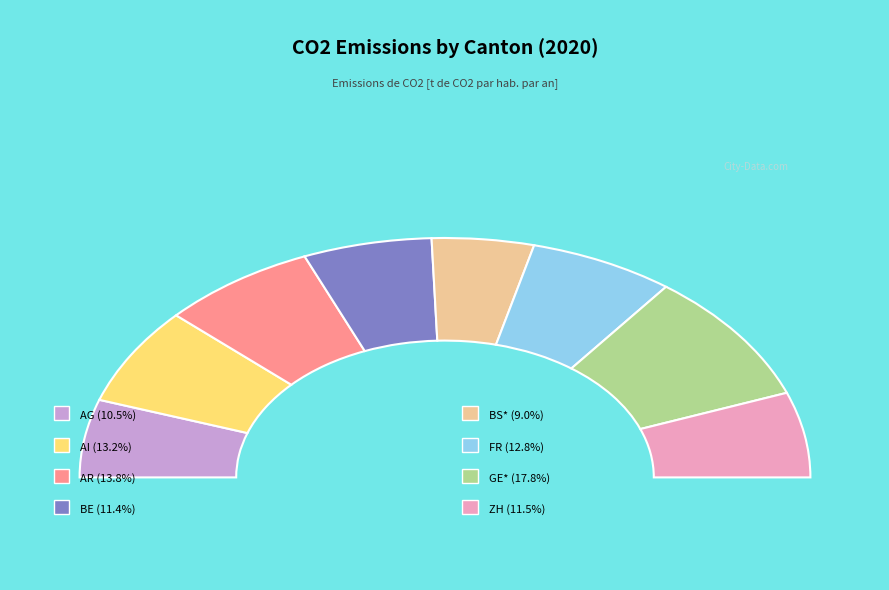

To the nearest percent, what is the difference between the largest and smallest slice percentages?

9%